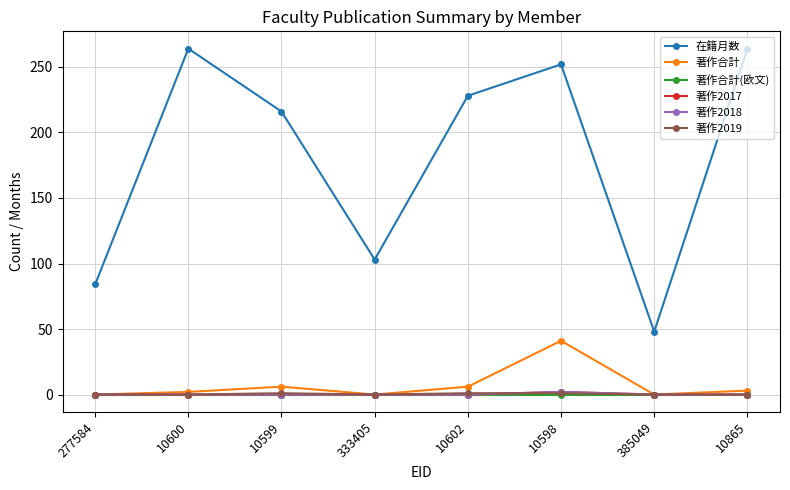

Does the chart have visible grid lines?

Yes